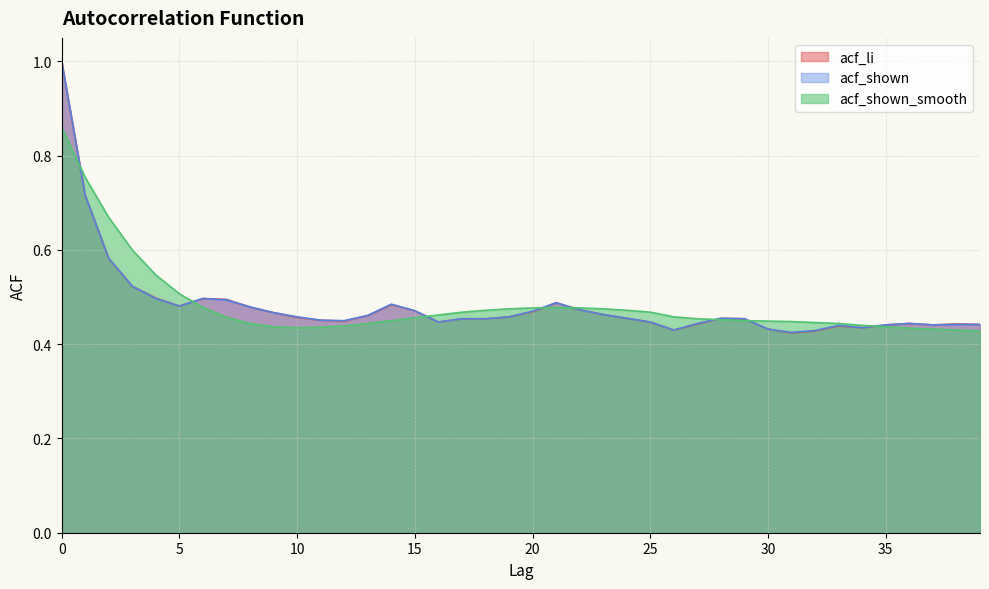

Where is the first local maximum for acf_li?

6